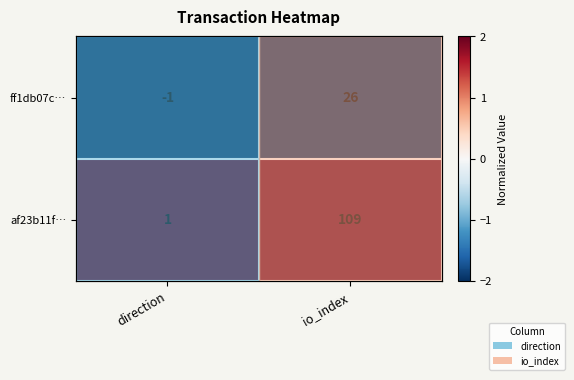

Rank the series at io_index from highest to lowest value.

af23b11f…, ff1db07c…